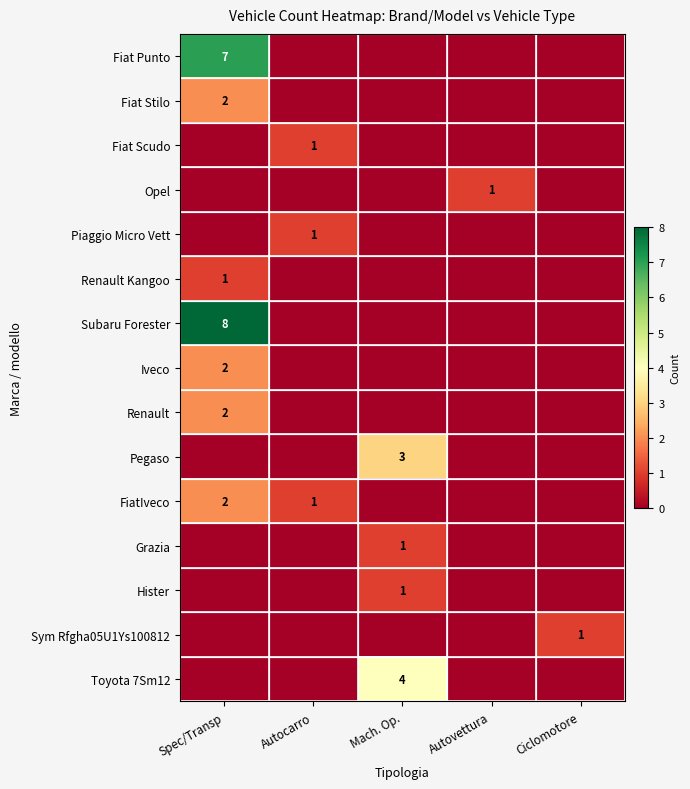

The value of Renault at Spec/Transp is 2. True or false?

True